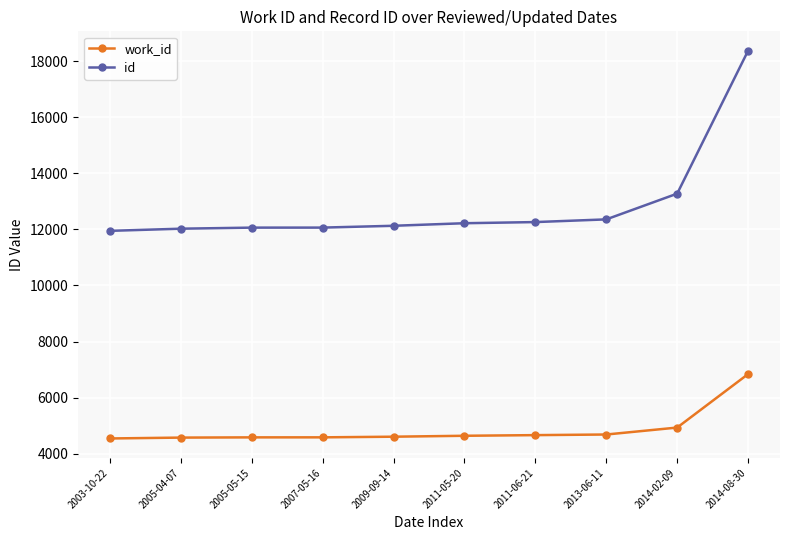

What is the average value of the id series?

12870